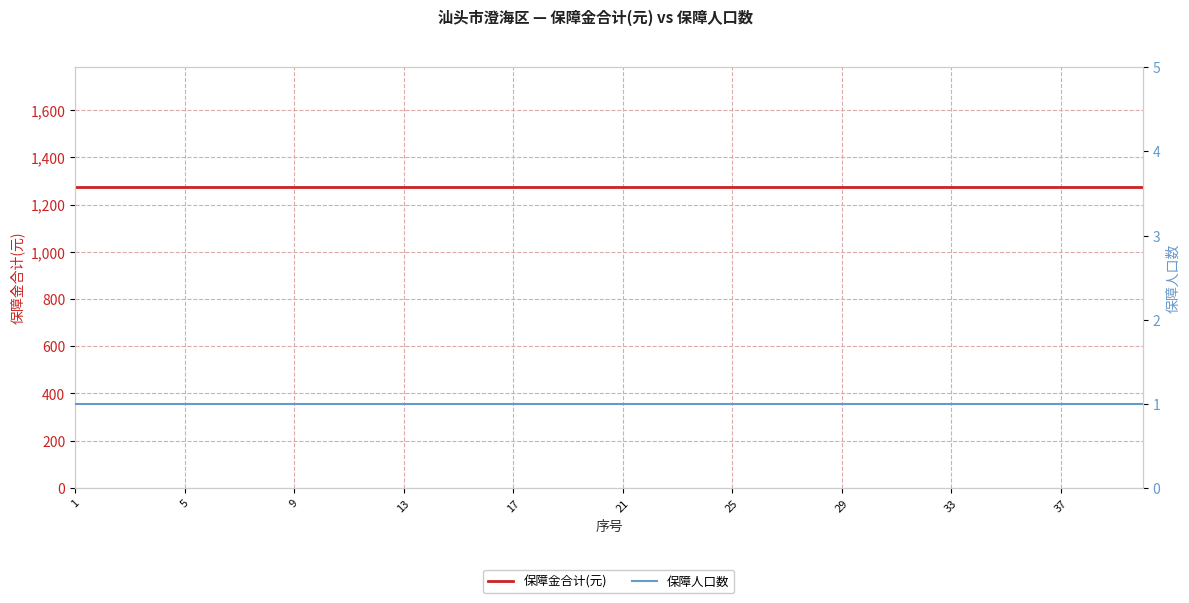

Which series has the largest range (max minus min)?

保障金合计(元)